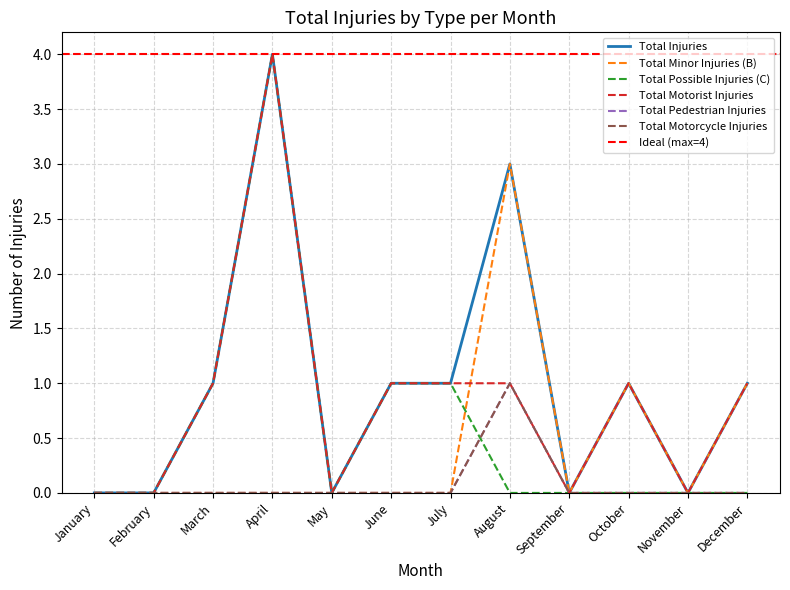

At which category does Total Motorist Injuries reach its first local valley?

May